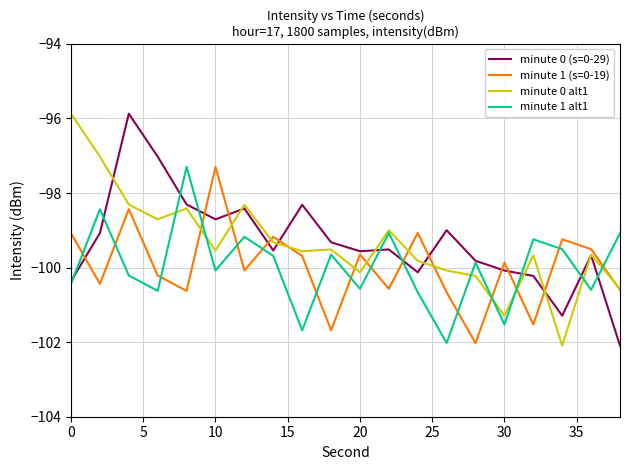

What is the maximum value shown in the chart?

-95.9